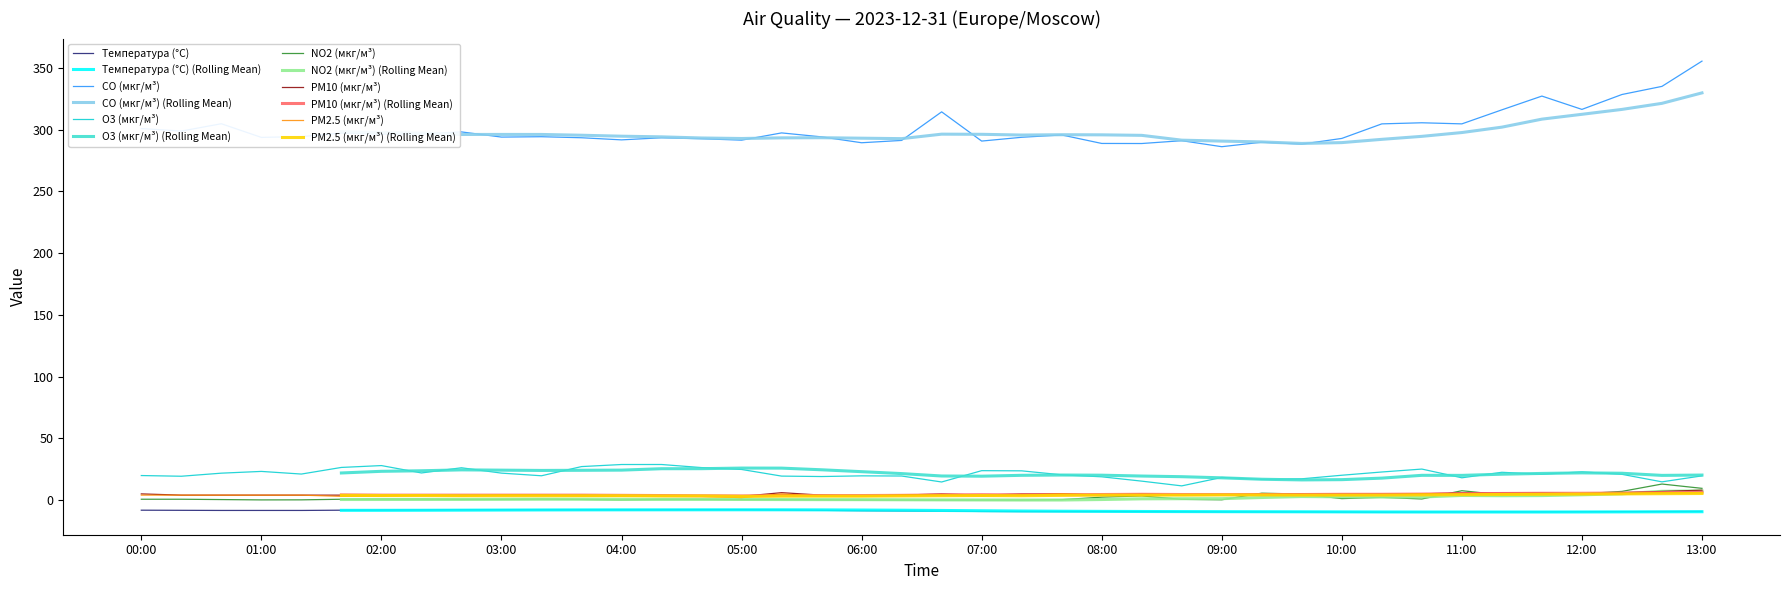

True or false: CO (мкг/м³) has a value of 288.9 at 08:00.

True